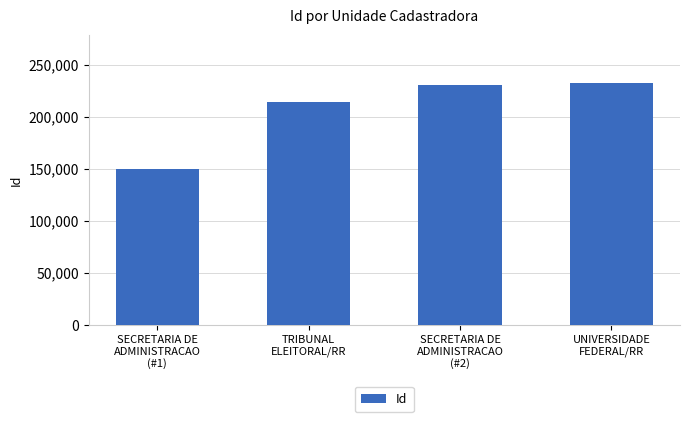

What position from the right is SECRETARIA DE
ADMINISTRACAO
(#1)?

4